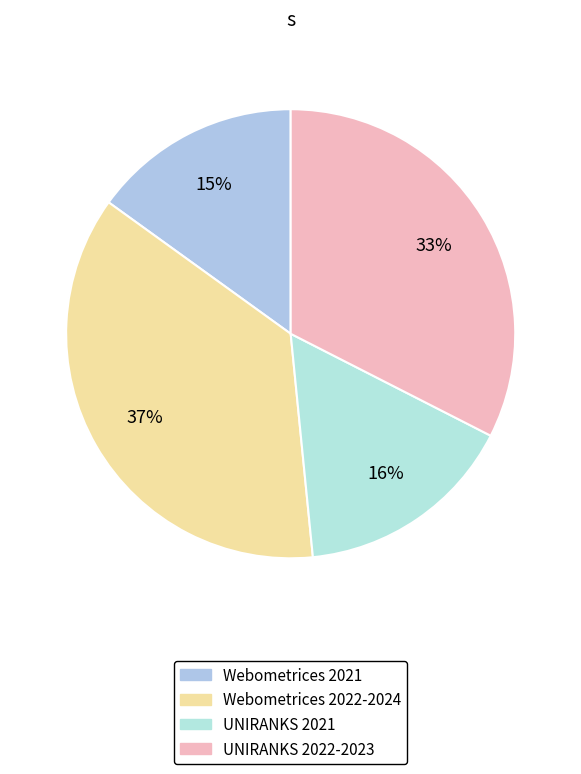

Is there a majority slice in this chart?

No